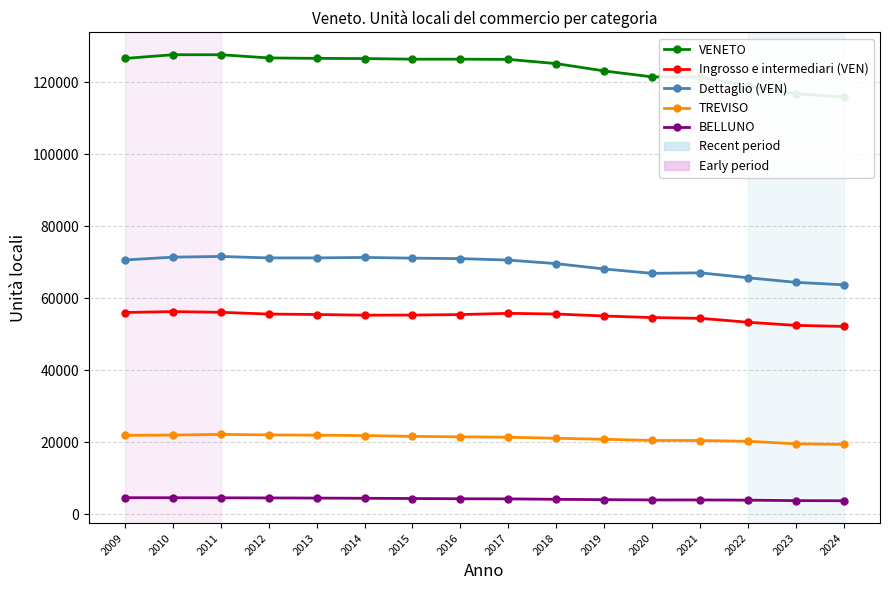

What is the total value across all series at 2013?

279754